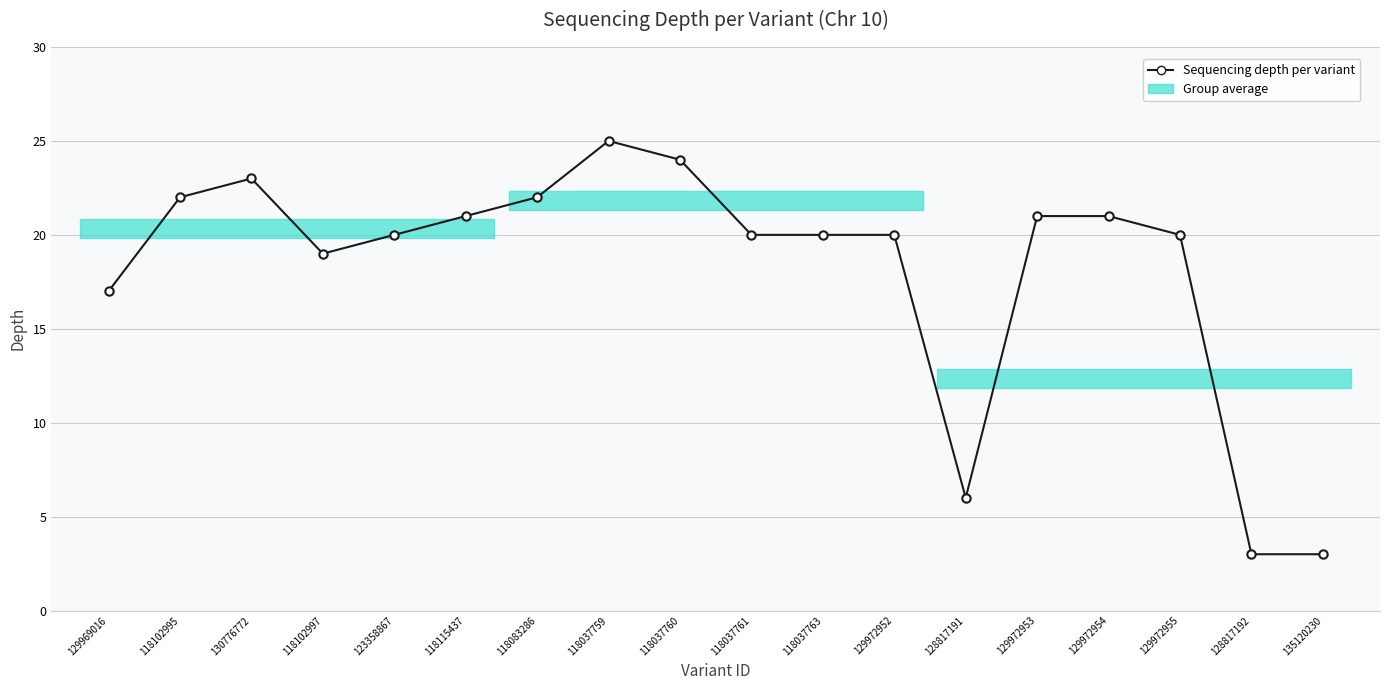

Does the chart display data point markers on the line(s)?

Yes